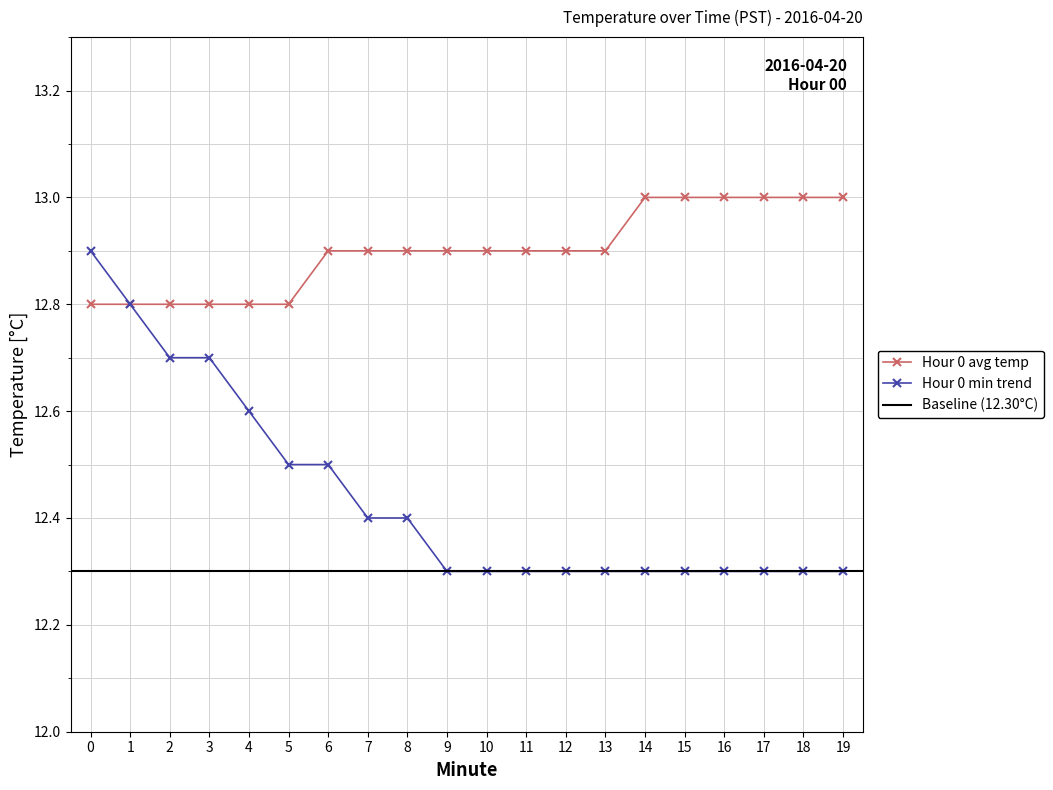

What is the value of the Hour 0 avg temp point at the 10th from the left?

12.9